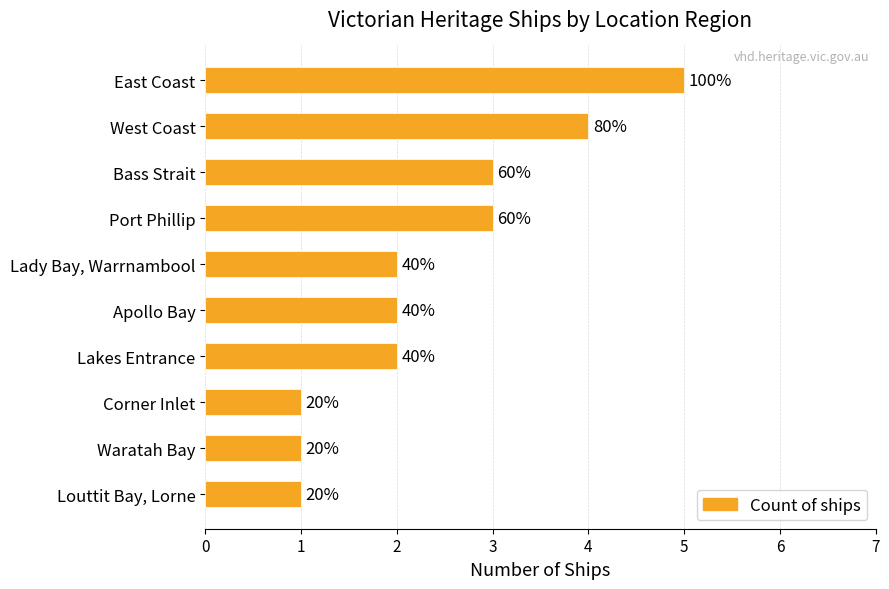

How many bars are there in total?

10